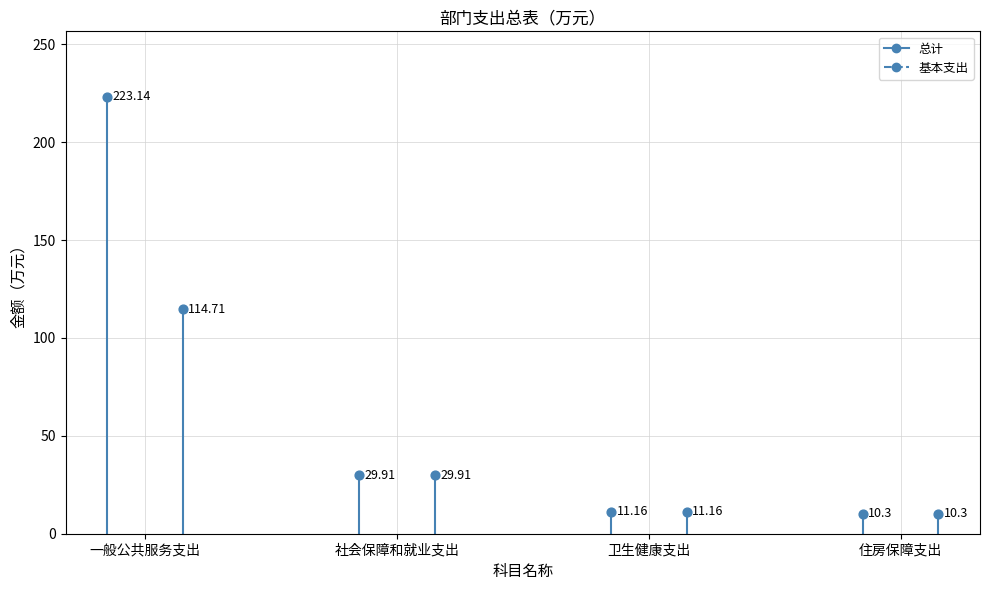

What are all the series names shown in the legend?

总计, 基本支出